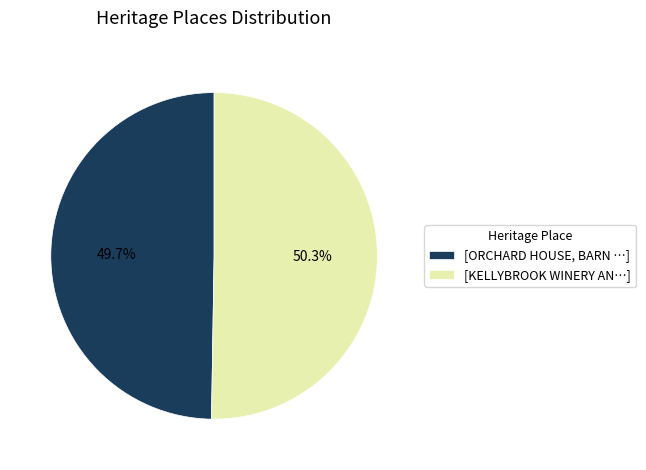

Does any single category account for the majority?

Yes